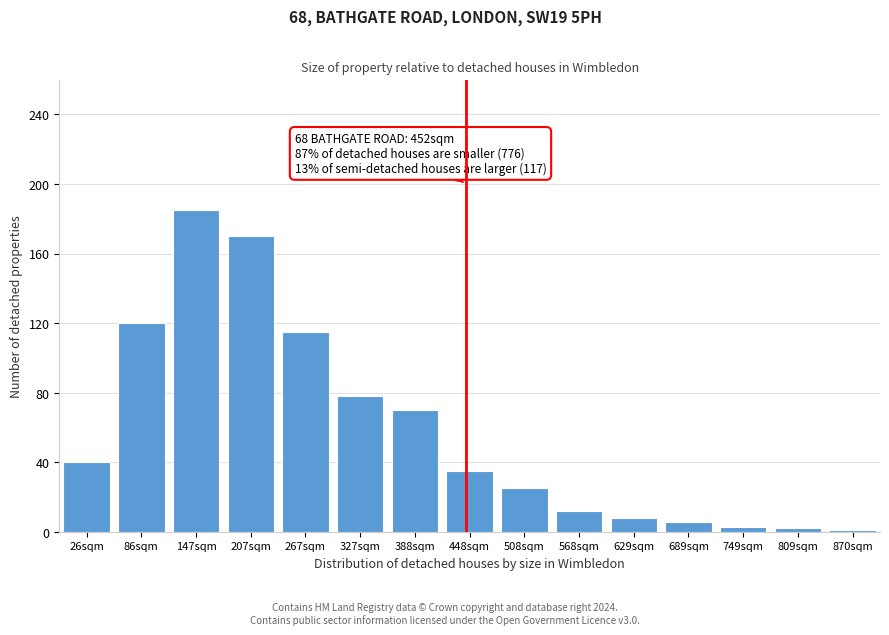

True or false: the data shows 3 at 749sqm.

True